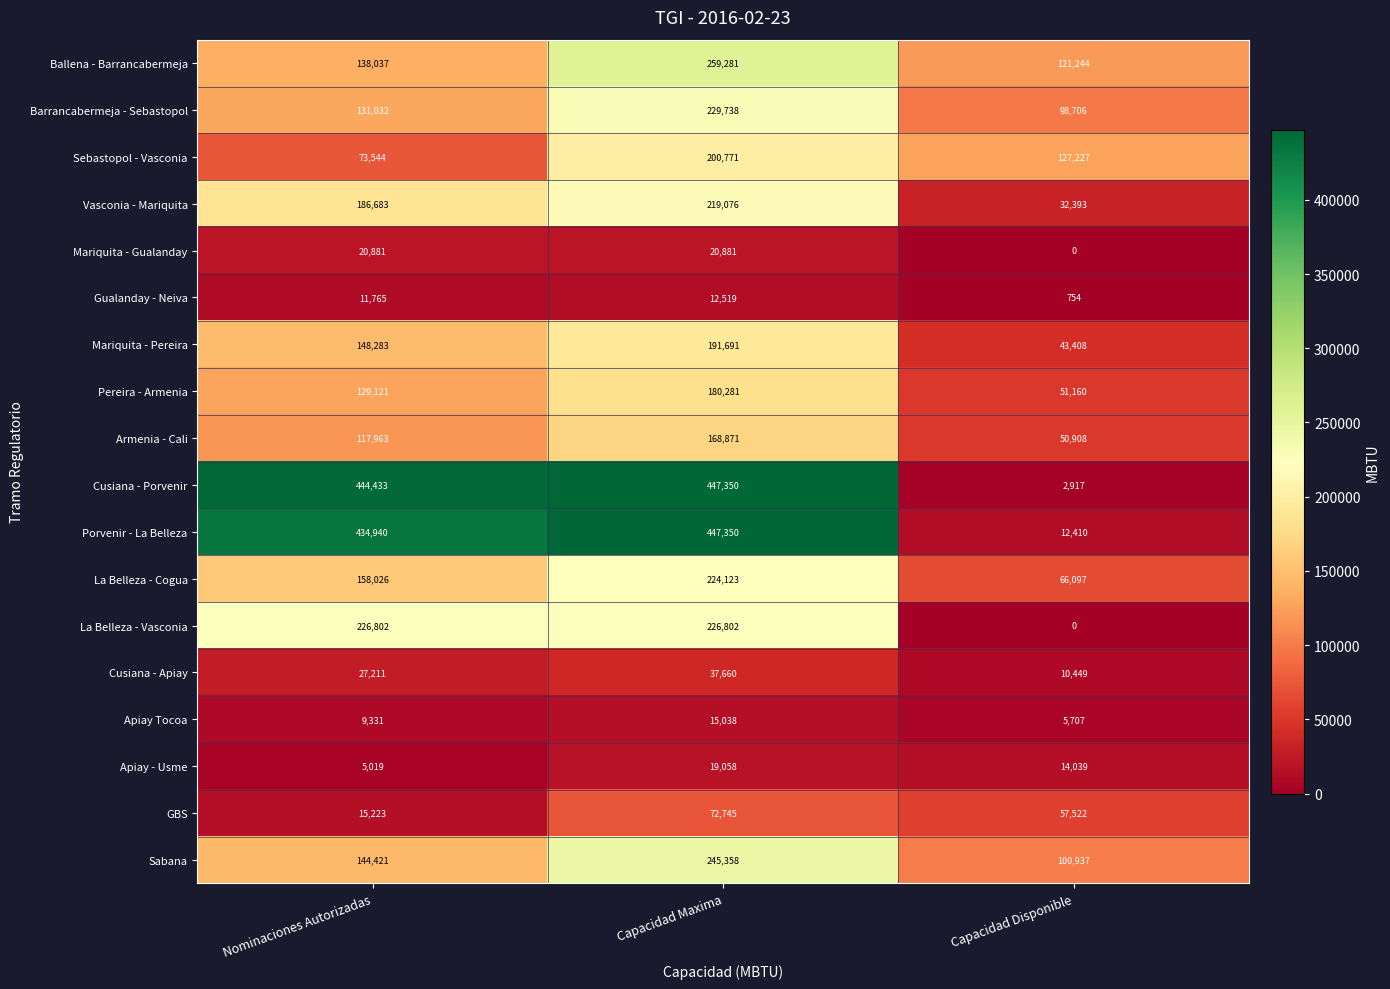

Is the value of Ballena - Barrancabermeja at Nominaciones Autorizadas greater than the value of Sebastopol - Vasconia at Capacidad Maxima?

No